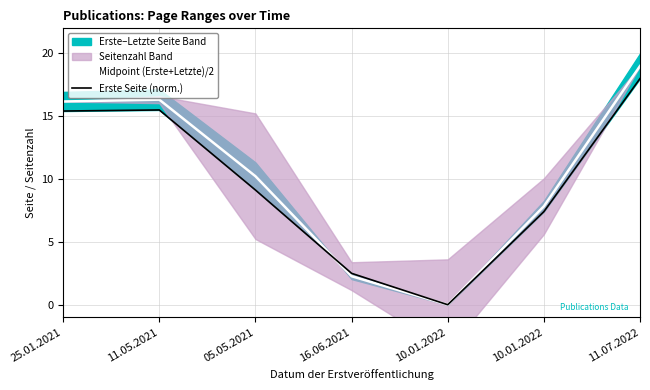

Reading left to right, transcribe all the data shown in this chart.

Midpoint (Erste+Letzte)/2: 16.2	16.3	10.2	2.3	0.0	7.8	19.0
Erste Seite (norm.): 15.4	15.5	9.1	2.5	0.0	7.4	18.0